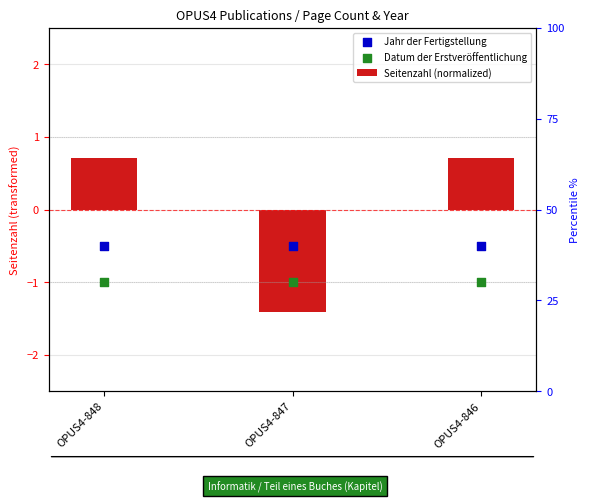

Which series reaches the minimum Y coordinate?

Seitenzahl (normalized)